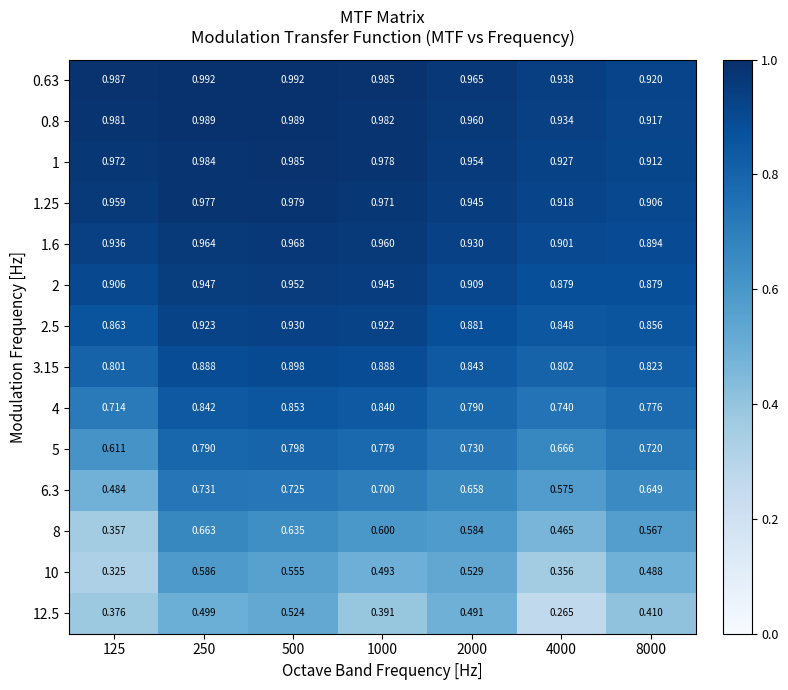

Is the value of 1.6 at 250 greater than the value of 0.63 at 125?

No